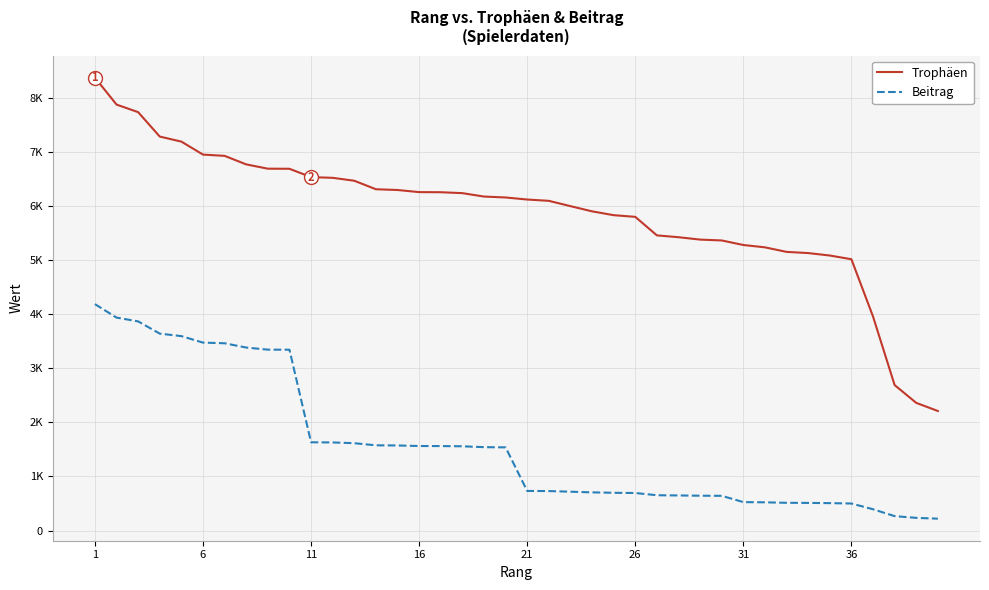

True or false: Trophäen has more than 2 points higher than both neighbors.

False